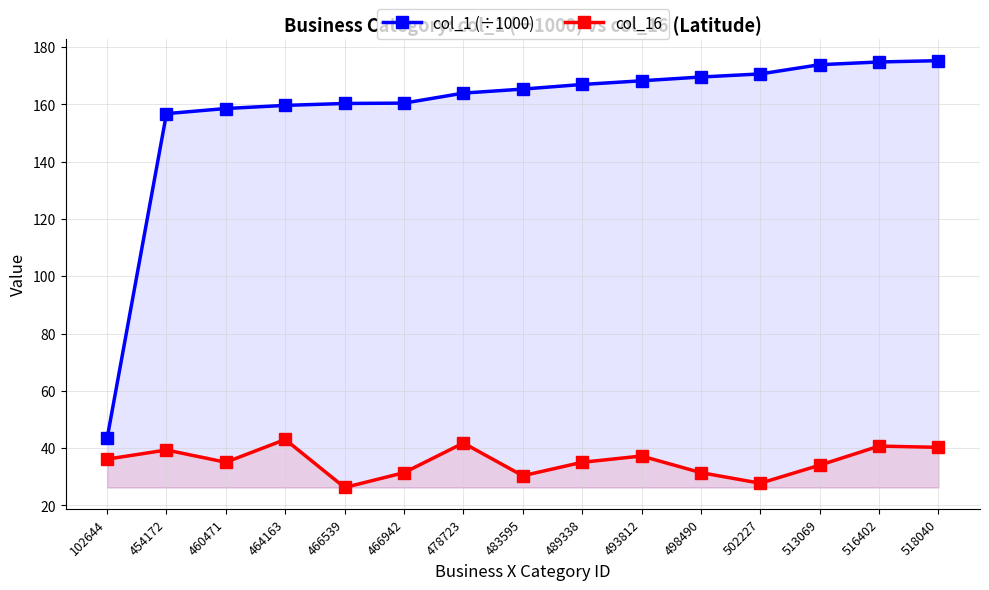

Which series has the largest range (max minus min)?

col_1 (÷1000)